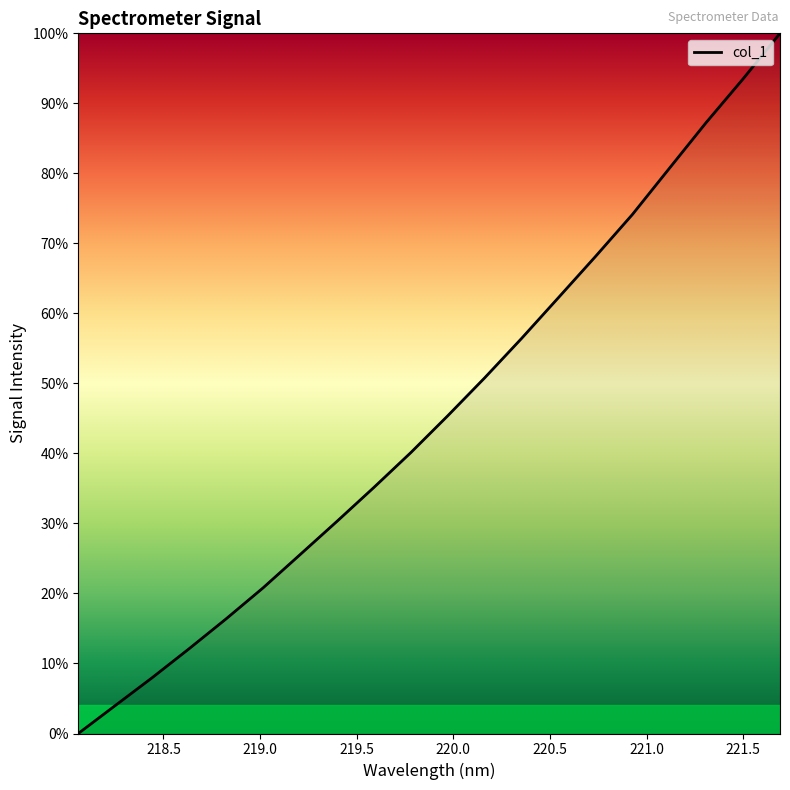

What is the maximum value shown in the chart?

100.0